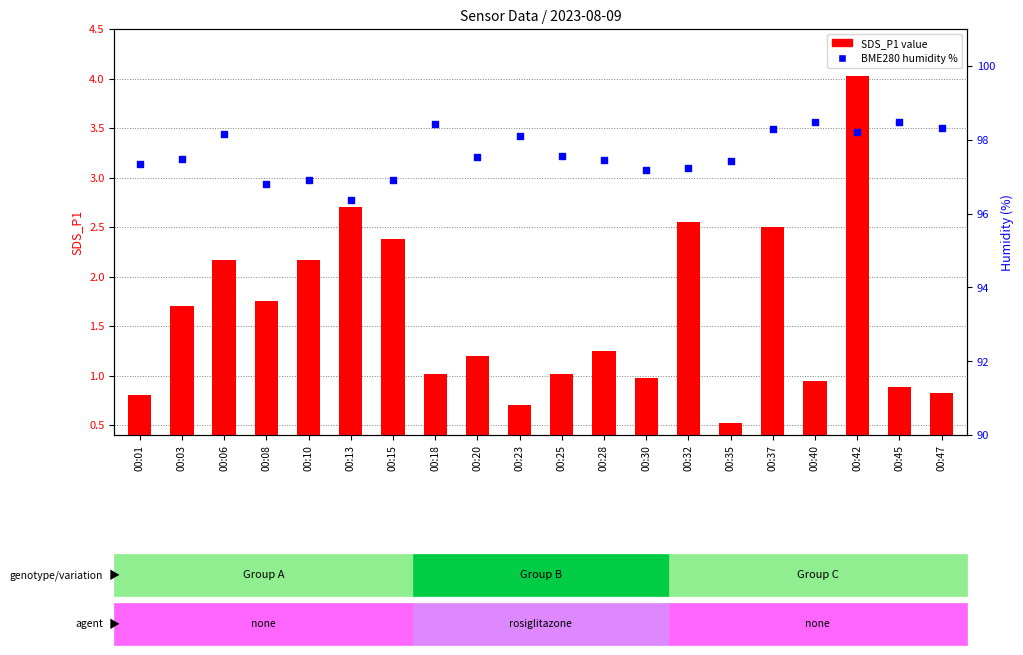

At which category is the sum across all series the highest?

00:42